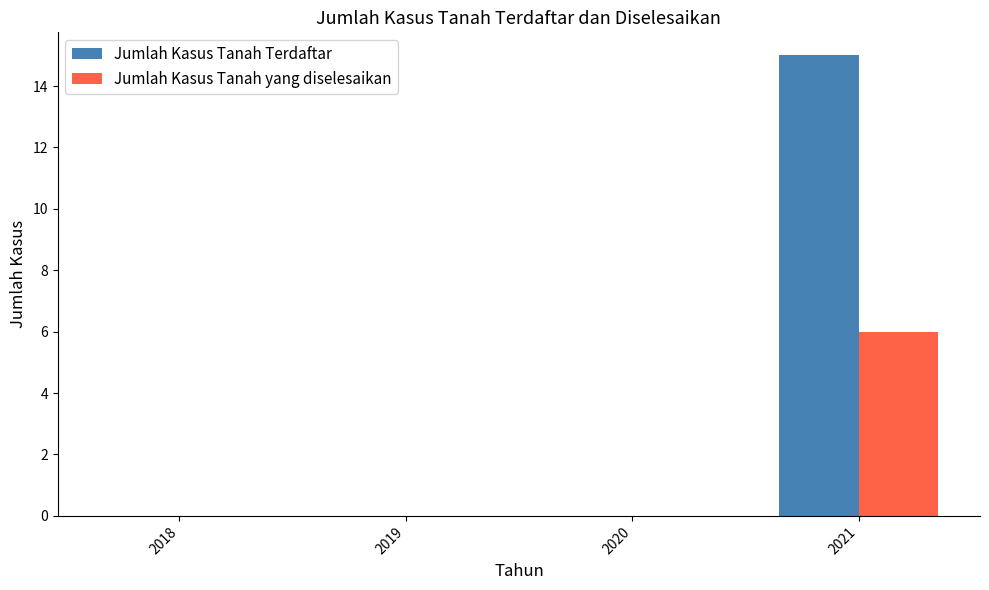

What is the approximate value of Jumlah Kasus Tanah Terdaftar at 2021, to the nearest 10?

20